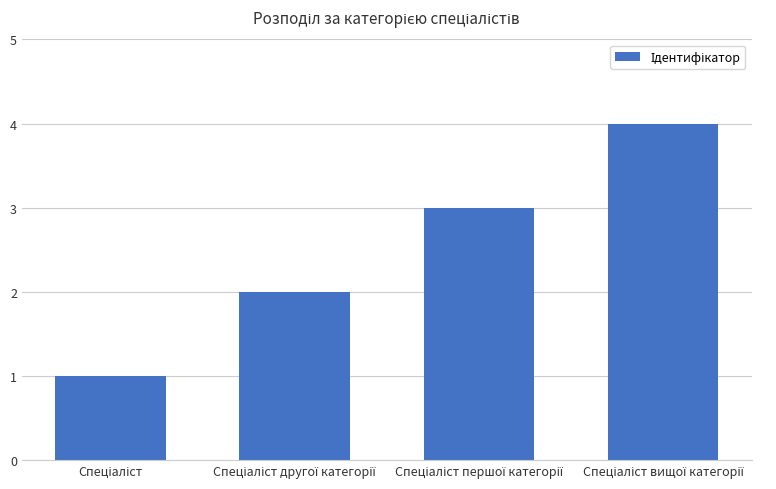

What is the difference between the maximum and minimum values?

3